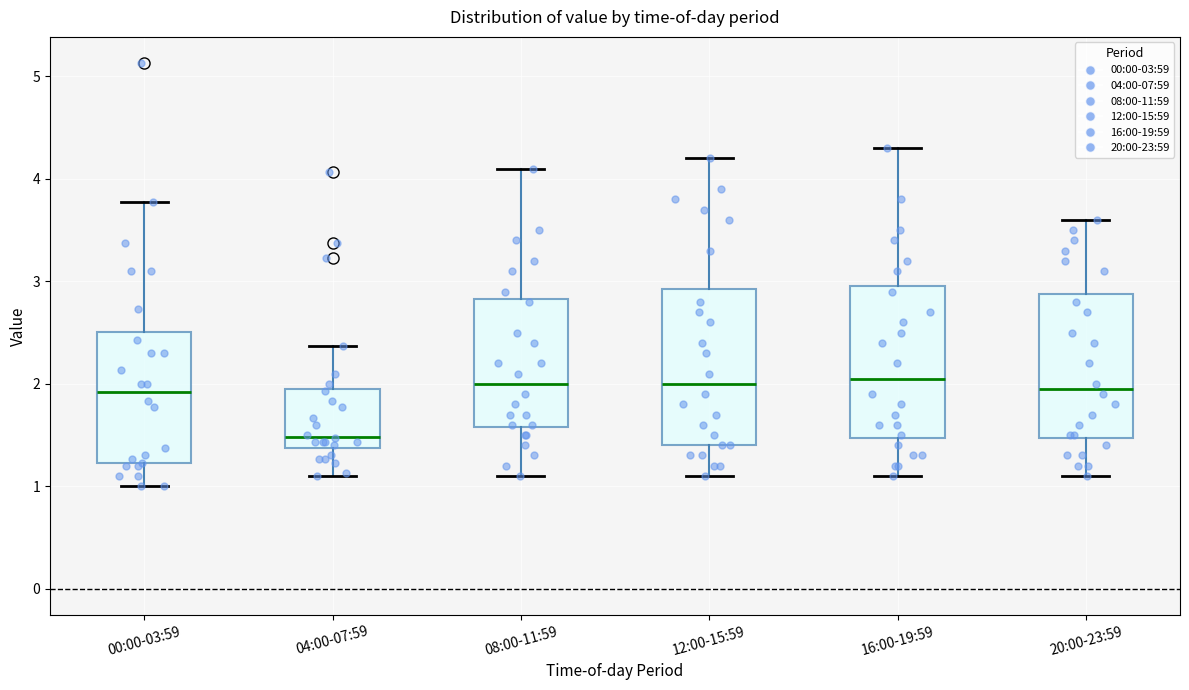

Reading left to right, transcribe this box plot: for each box, give where its median line is, the range the box spans, and where its two whiskers end, as read against the y-axis. The values are not printed on the chart, so give them approximately, as read against the axis.

00:00-03:59: median 1.9, box 1.2 to 2.5, whiskers 1.0 to 3.8
04:00-07:59: median 1.5, box 1.4 to 1.9, whiskers 1.1 to 2.4
08:00-11:59: median 2.0, box 1.6 to 2.8, whiskers 1.1 to 4.1
12:00-15:59: median 2.0, box 1.4 to 2.9, whiskers 1.1 to 4.2
16:00-19:59: median 2.1, box 1.5 to 3.0, whiskers 1.1 to 4.3
20:00-23:59: median 2.0, box 1.5 to 2.9, whiskers 1.1 to 3.6